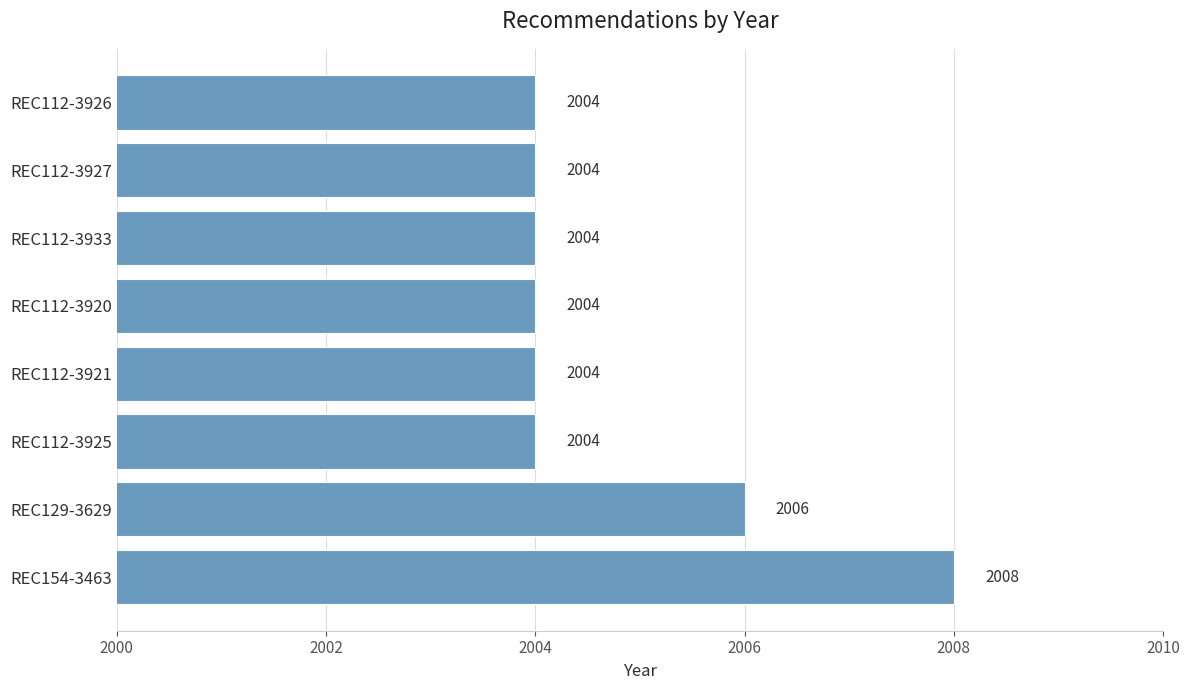

What is the maximum value shown in the chart?

2008